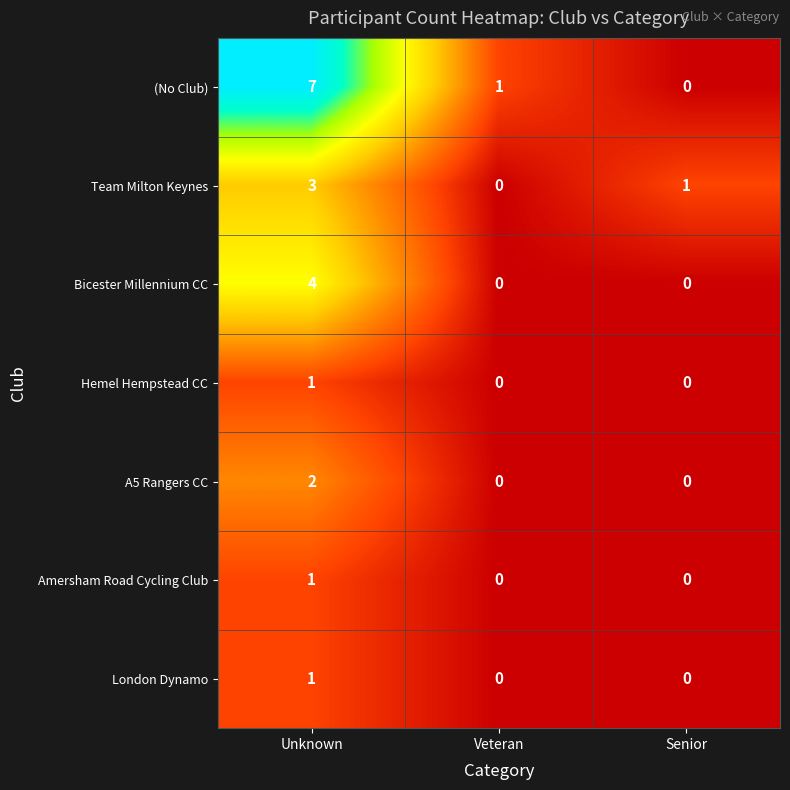

The A5 Rangers CC series shows 0 at Senior. True or false?

True